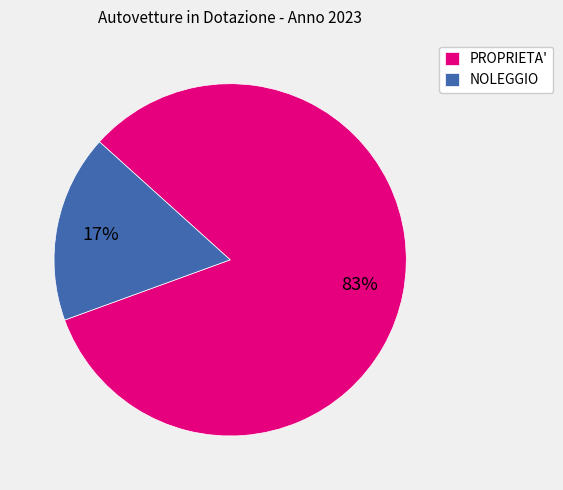

What is the majority slice?

PROPRIETA'